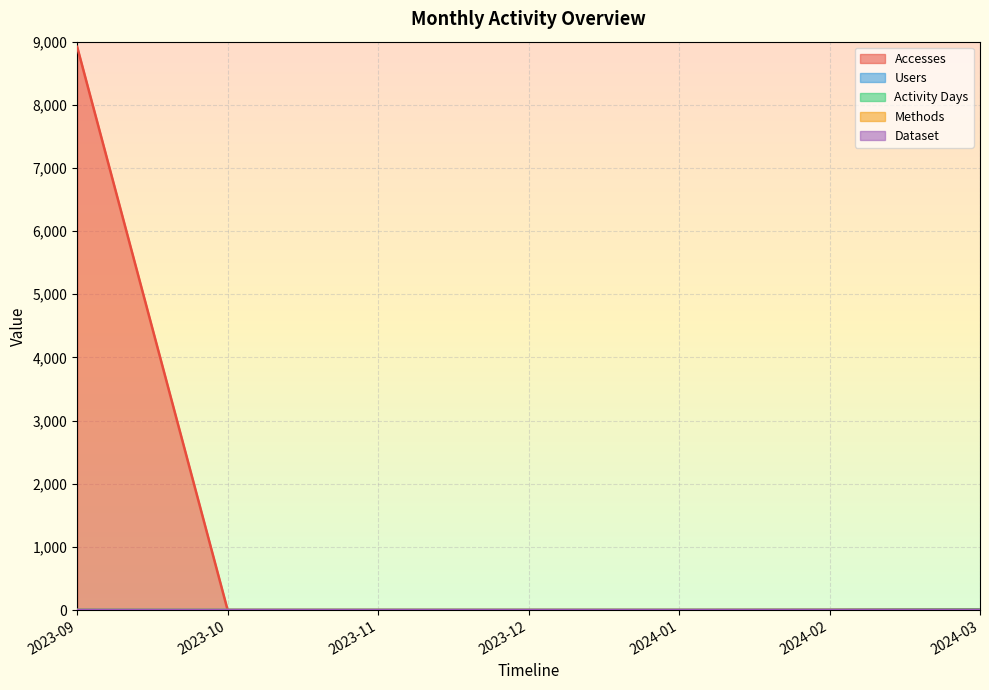

True or false: Dataset has more than 1 interior local peaks.

False